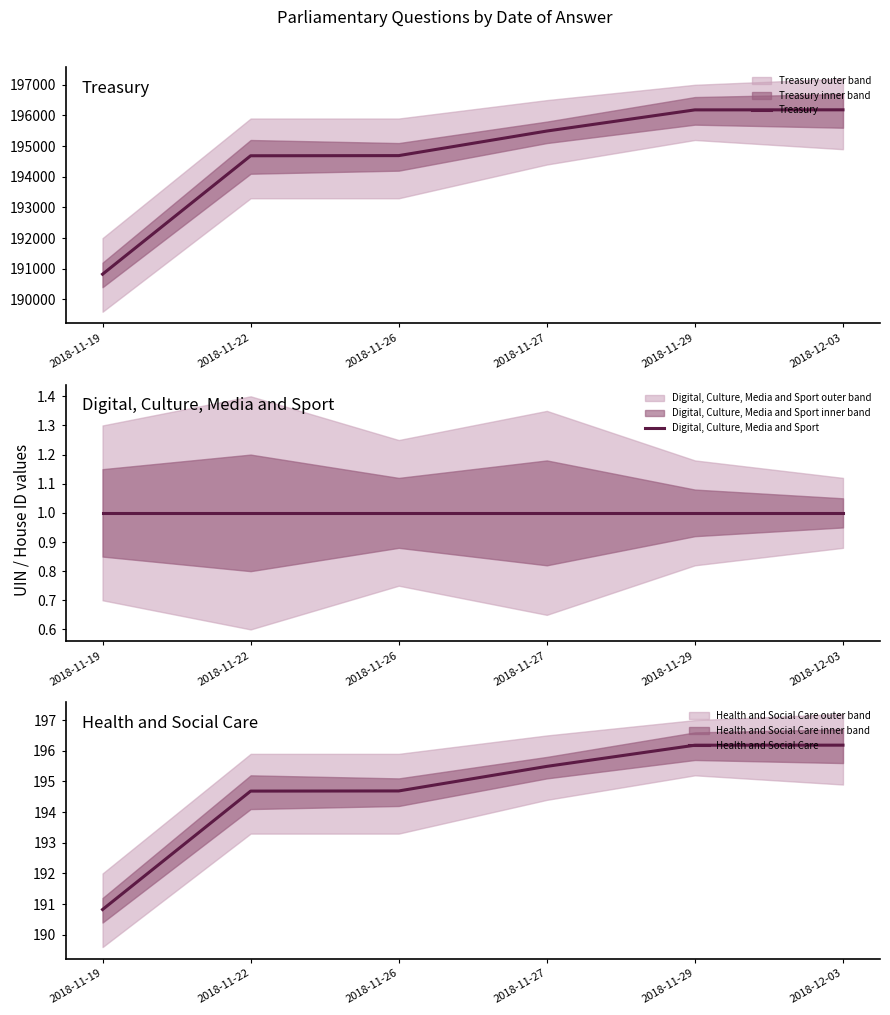

True or false: Health and Social Care and Digital, Culture, Media and Sport intersect in this chart.

False